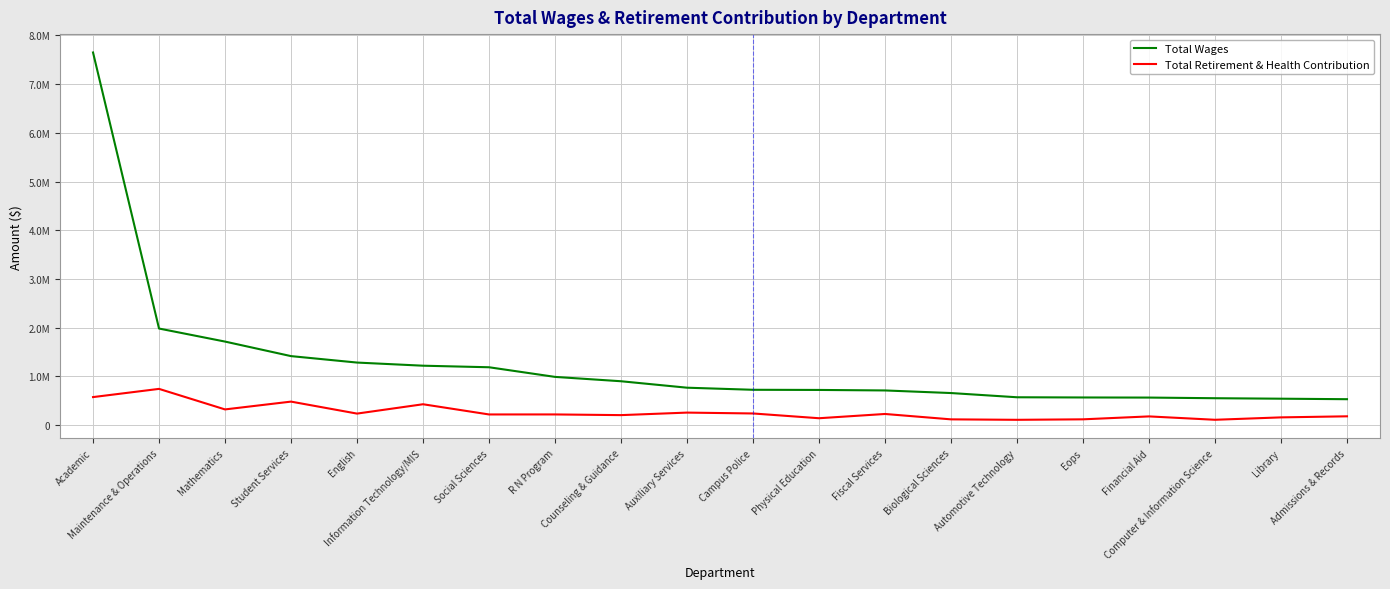

What is the label of the 16th point from the right?

English